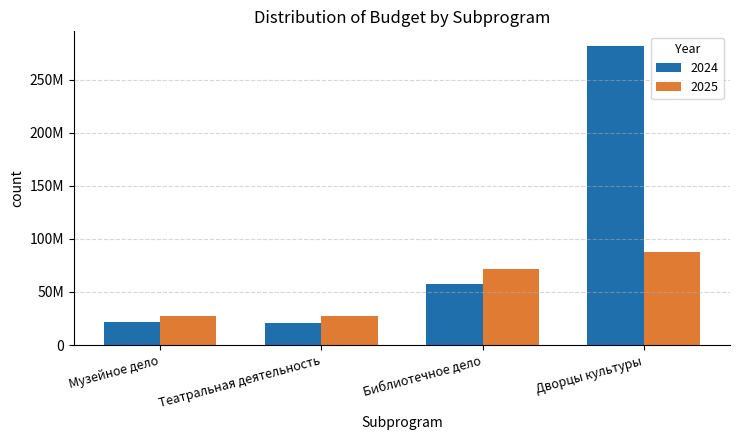

What is the difference between the maximum and minimum values in the 2025 series?

60893993.2